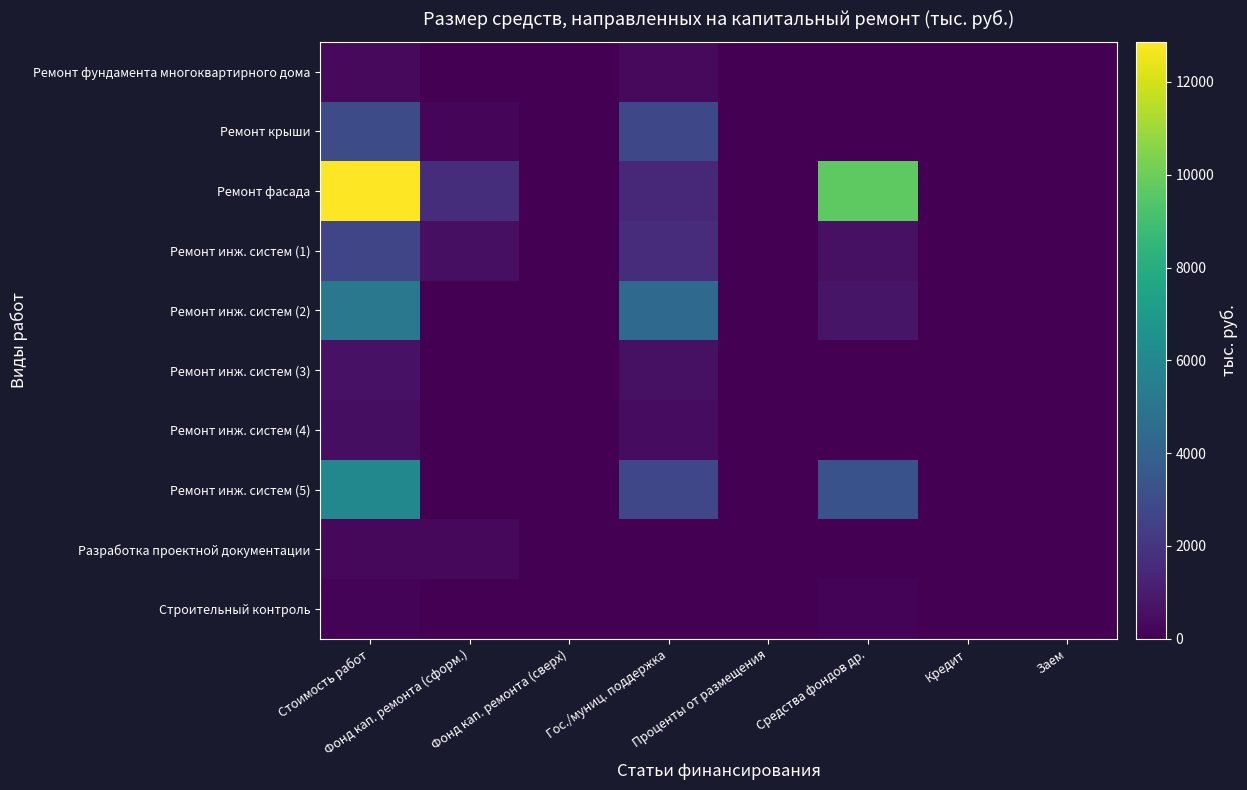

Reading left to right, transcribe all the data shown in this chart.

Ремонт фундамента многоквартирного дома: Стоимость работ=328.9	Фонд кап. ремонта (сформ.)=20.8	Фонд кап. ремонта (сверх)=0.0	Гос./муниц. поддержка=308.2	Проценты от размещения=0.0	Средства фондов др.=0.0	Кредит=0.0	Заем=0.0
Ремонт крыши: Стоимость работ=2932.8	Фонд кап. ремонта (сформ.)=167.9	Фонд кап. ремонта (сверх)=0.0	Гос./муниц. поддержка=2764.9	Проценты от размещения=0.0	Средства фондов др.=0.0	Кредит=0.0	Заем=0.0
Ремонт фасада: Стоимость работ=12863.1	Фонд кап. ремонта (сформ.)=1702.6	Фонд кап. ремонта (сверх)=0.0	Гос./муниц. поддержка=1478.4	Проценты от размещения=0.0	Средства фондов др.=9682.1	Кредит=0.0	Заем=0.0
Ремонт инж. систем (1): Стоимость работ=2697.6	Фонд кап. ремонта (сформ.)=510.4	Фонд кап. ремонта (сверх)=0.0	Гос./муниц. поддержка=1622.9	Проценты от размещения=0.0	Средства фондов др.=564.3	Кредит=0.0	Заем=0.0
Ремонт инж. систем (2): Стоимость работ=5127.1	Фонд кап. ремонта (сформ.)=0.0	Фонд кап. ремонта (сверх)=0.0	Гос./муниц. поддержка=4404.9	Проценты от размещения=0.0	Средства фондов др.=722.2	Кредит=0.0	Заем=0.0
Ремонт инж. систем (3): Стоимость работ=637.1	Фонд кап. ремонта (сформ.)=0.0	Фонд кап. ремонта (сверх)=0.0	Гос./муниц. поддержка=600.1	Проценты от размещения=0.0	Средства фондов др.=37.0	Кредит=0.0	Заем=0.0
Ремонт инж. систем (4): Стоимость работ=462.5	Фонд кап. ремонта (сформ.)=0.0	Фонд кап. ремонта (сверх)=0.0	Гос./муниц. поддержка=434.9	Проценты от размещения=0.0	Средства фондов др.=27.5	Кредит=0.0	Заем=0.0
Ремонт инж. систем (5): Стоимость работ=6004.2	Фонд кап. ремонта (сформ.)=0.0	Фонд кап. ремонта (сверх)=0.0	Гос./муниц. поддержка=2745.3	Проценты от размещения=0.0	Средства фондов др.=3258.9	Кредит=0.0	Заем=0.0
Разработка проектной документации: Стоимость работ=260.6	Фонд кап. ремонта (сформ.)=260.6	Фонд кап. ремонта (сверх)=0.0	Гос./муниц. поддержка=0.0	Проценты от размещения=0.0	Средства фондов др.=0.0	Кредит=0.0	Заем=0.0
Строительный контроль: Стоимость работ=110.3	Фонд кап. ремонта (сформ.)=0.0	Фонд кап. ремонта (сверх)=0.0	Гос./муниц. поддержка=0.0	Проценты от размещения=0.0	Средства фондов др.=110.3	Кредит=0.0	Заем=0.0